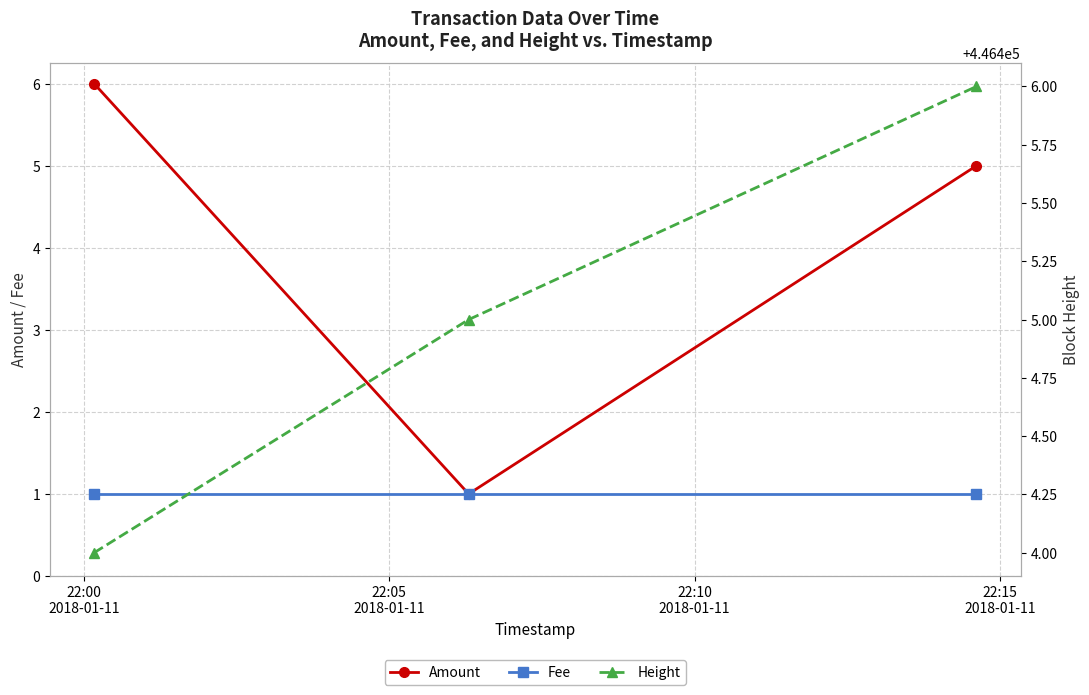

What is the difference between the maximum and minimum values in the Amount series?

5